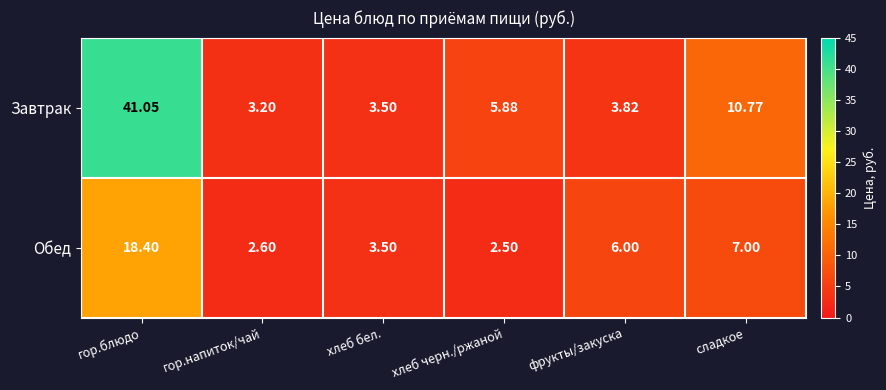

What is the difference between the highest and lowest values at гор.напиток/чай?

0.6